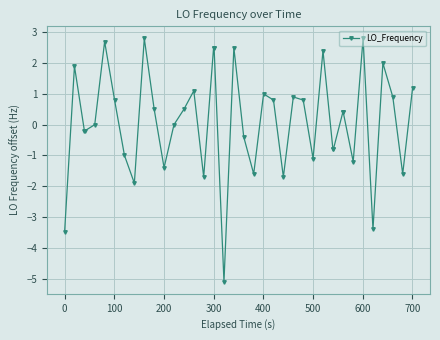

What is the value of the 22nd point from the left?

-1.6